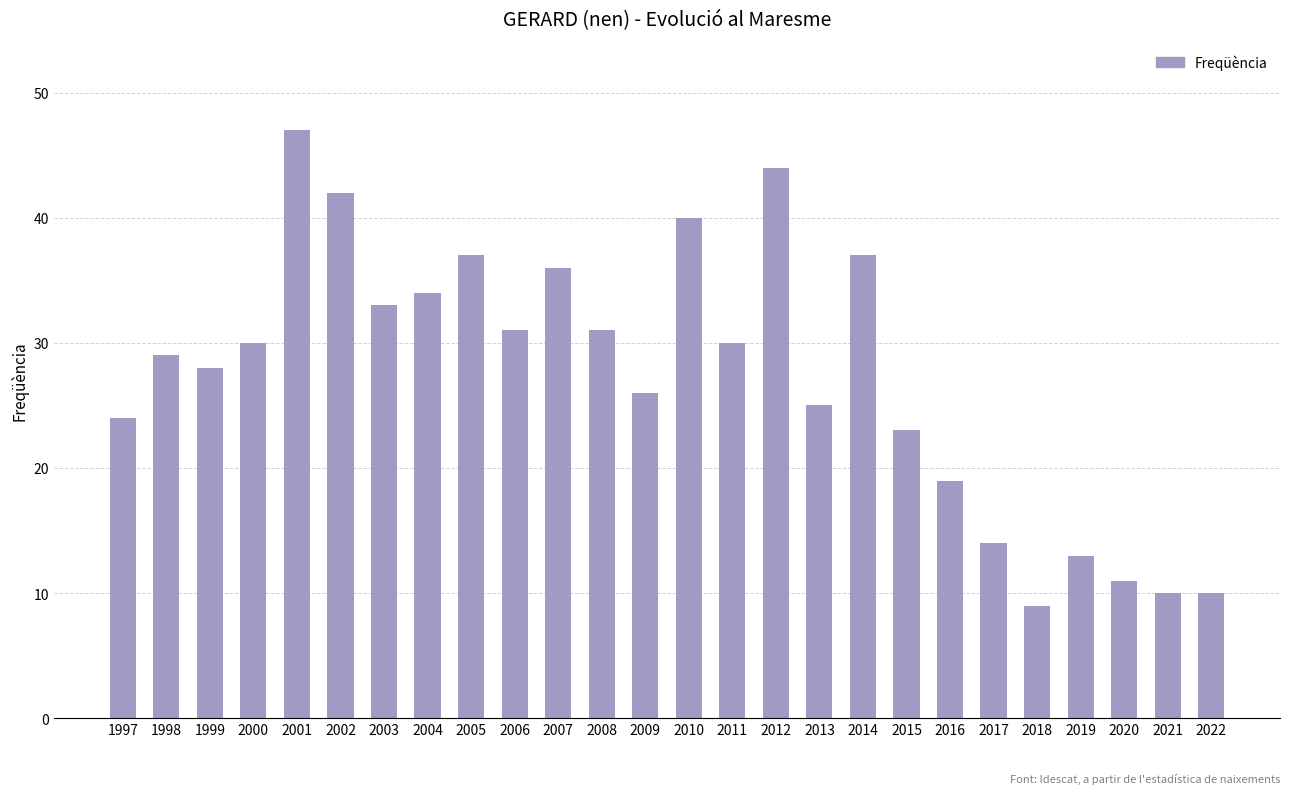

What is the difference between the values at 2009 and 2001?

21